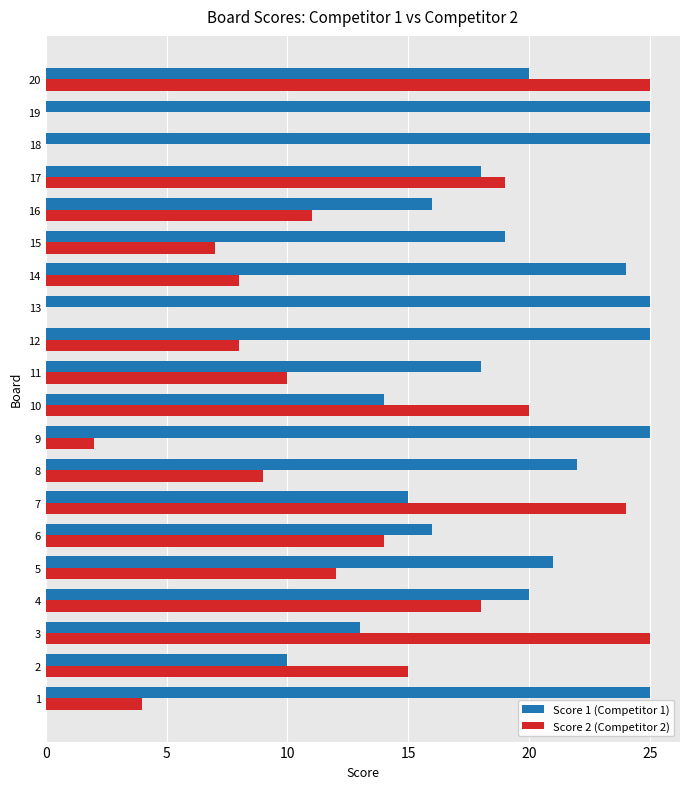

How many categories are shown in the chart?

20